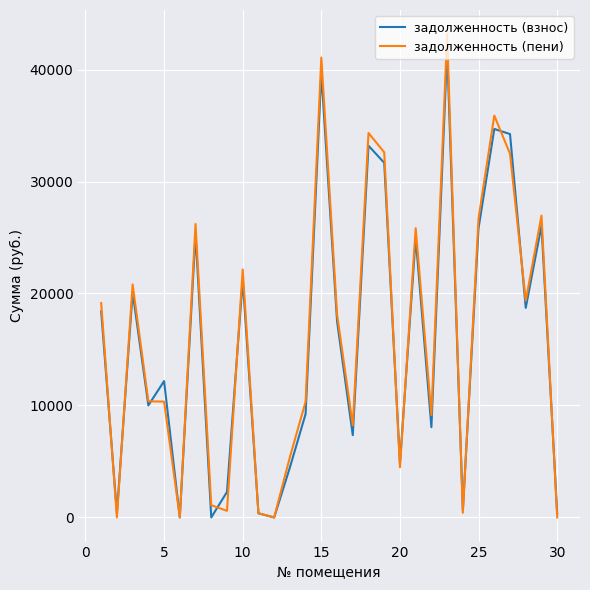

Which series has the largest range (max minus min)?

задолженность (пени)